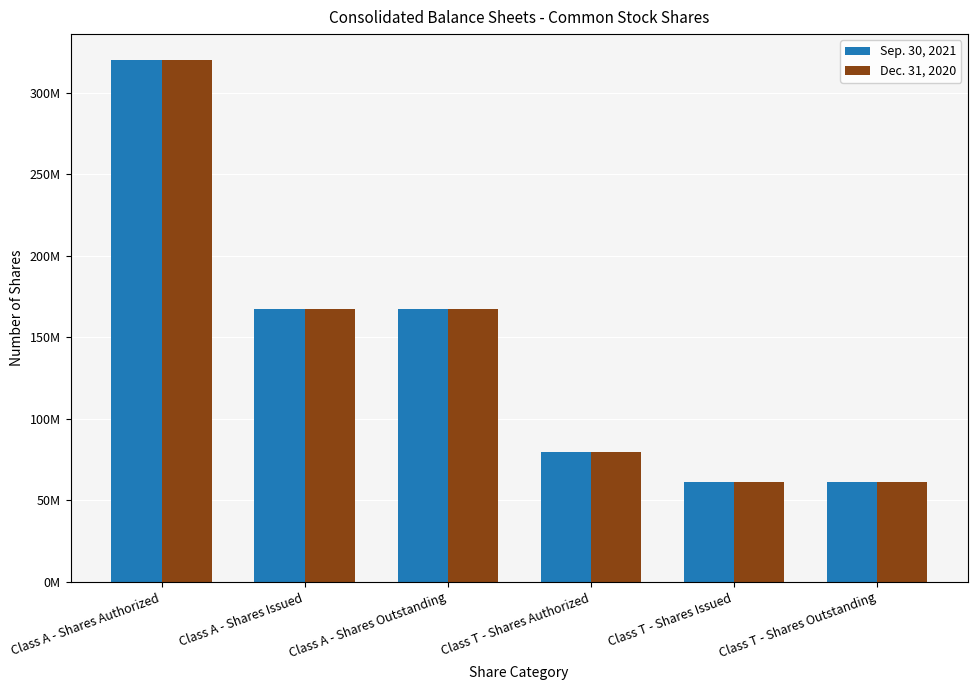

What is the lowest value of the Dec. 31, 2020 series?

61102438